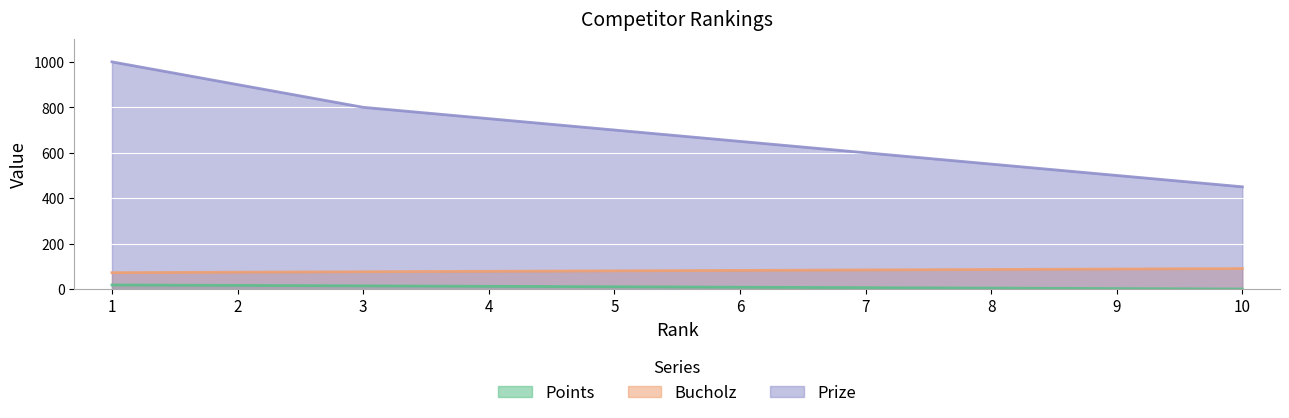

The Prize series shows 1000 at 1. True or false?

True